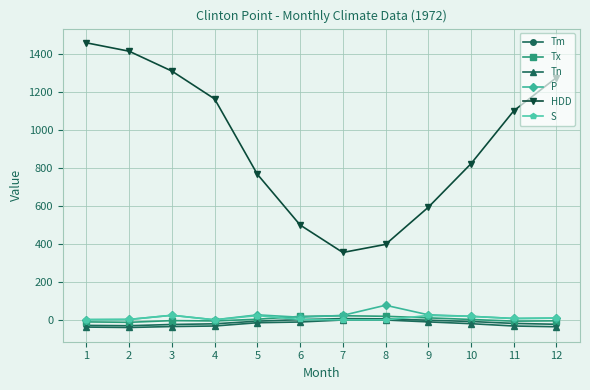

Count the number of data series in this chart.

6